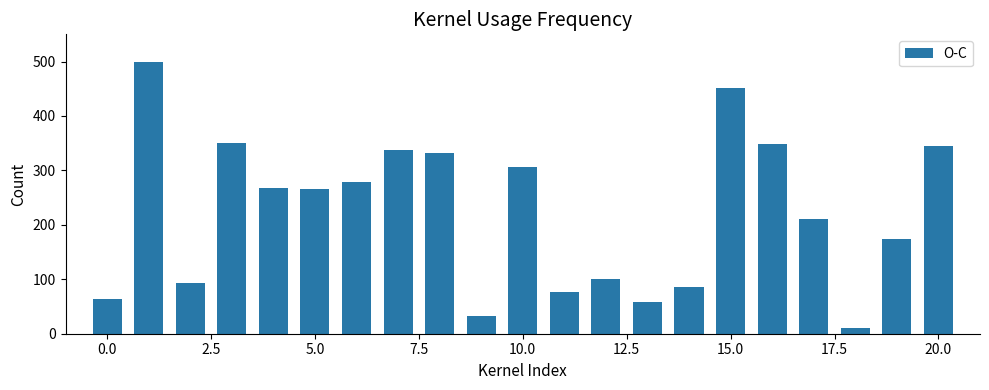

How many values are below 265?

10